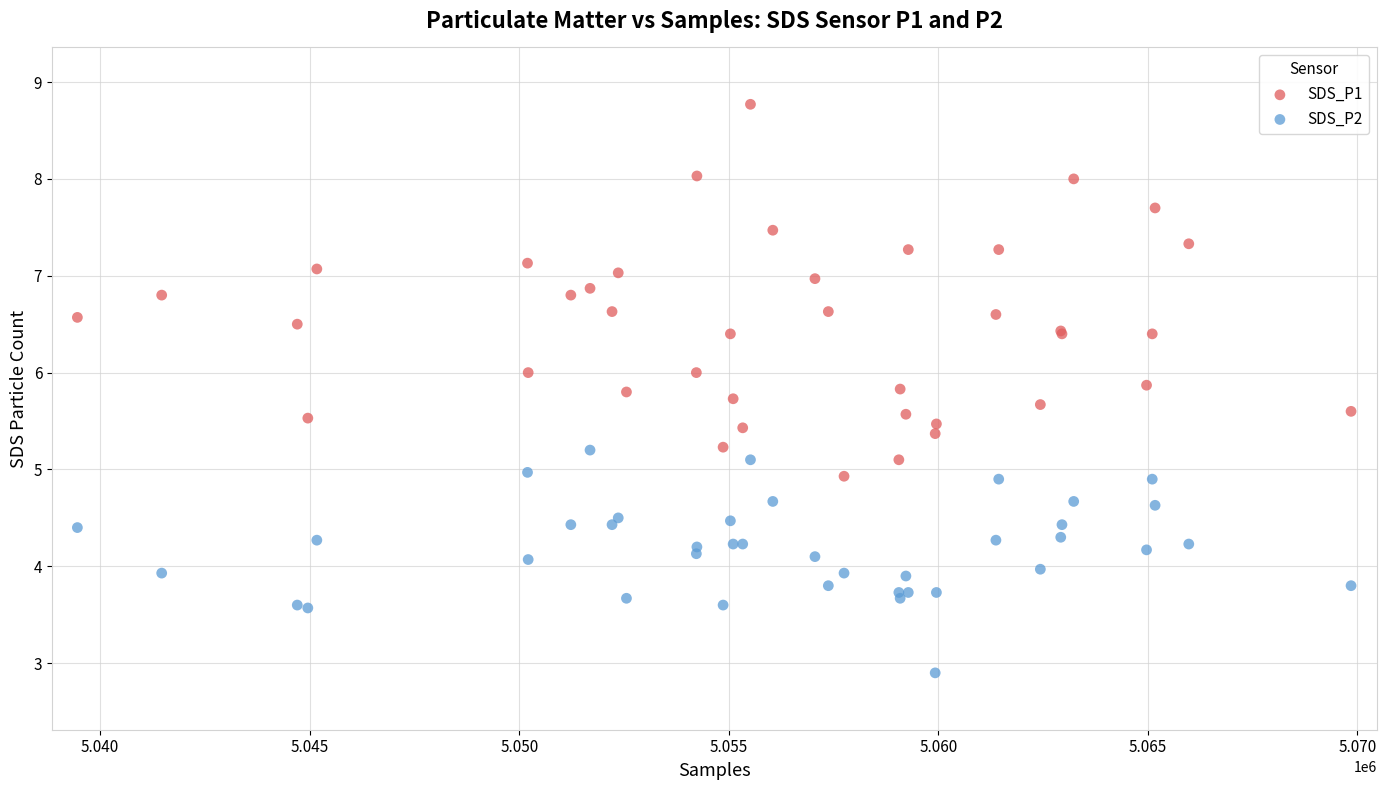

Which series contains the lowest Y value?

SDS_P2